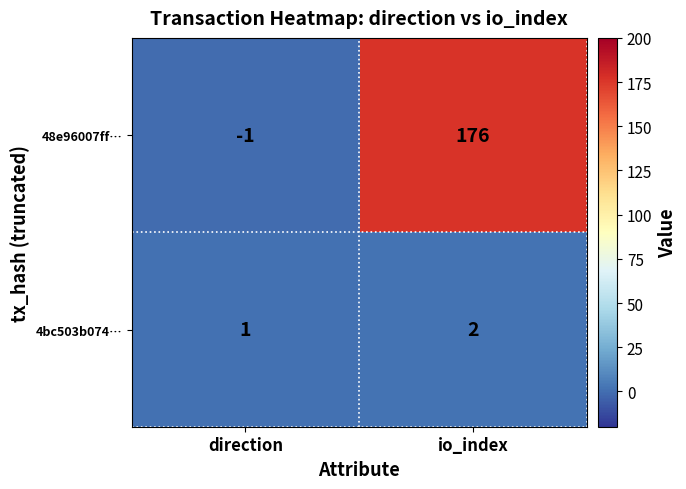

At which label is 4bc503b074… closest to 1?

direction